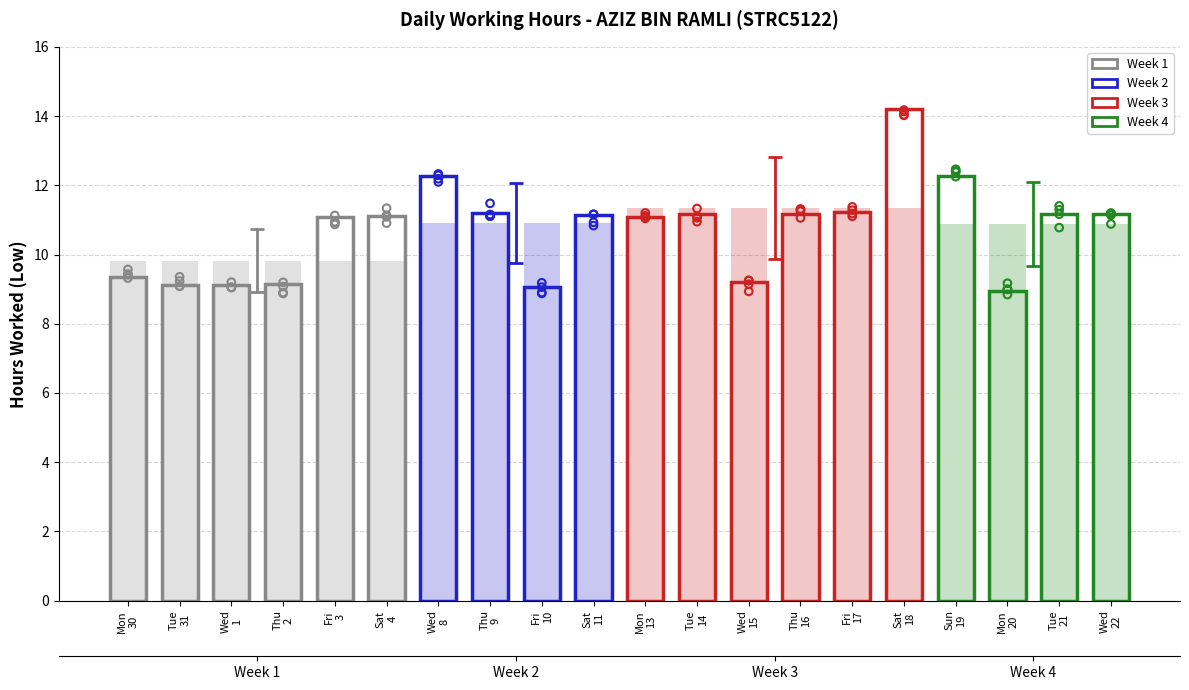

Between Fri 10 and Sat 18, which is larger?

Sat 18